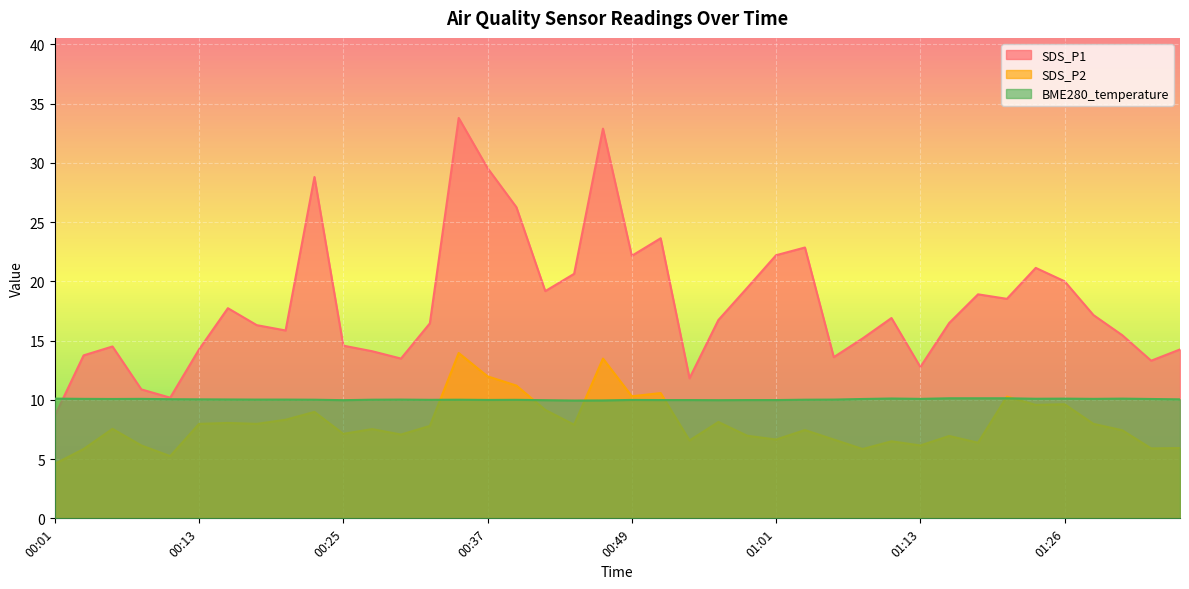

Read the SDS_P1 value at 00:15.

17.7